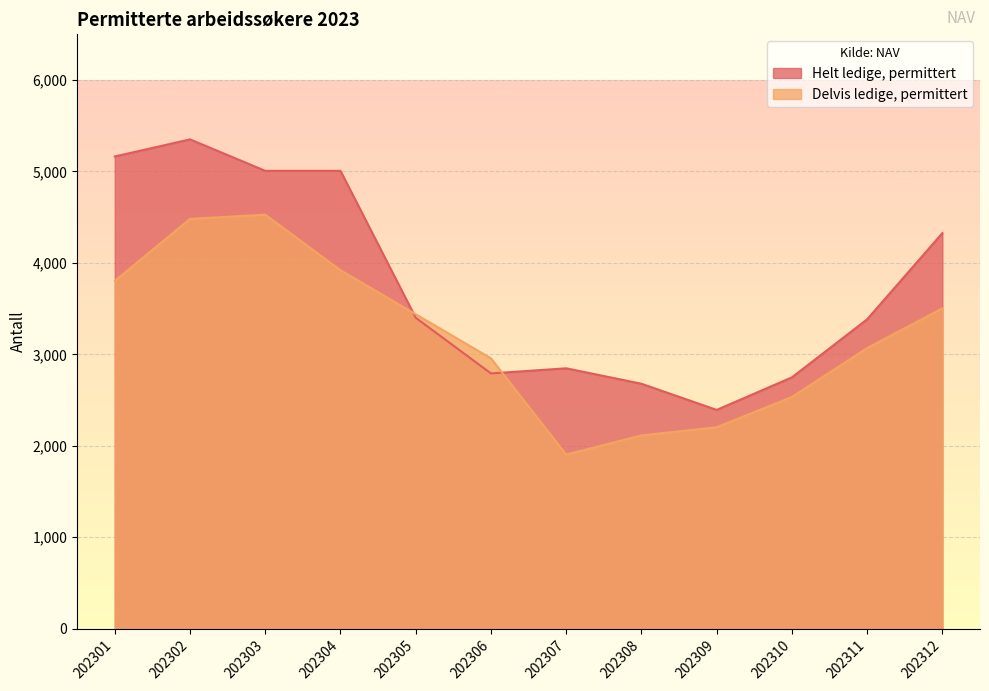

True or false: Helt ledige, permittert has more than 1 interior local peaks.

True